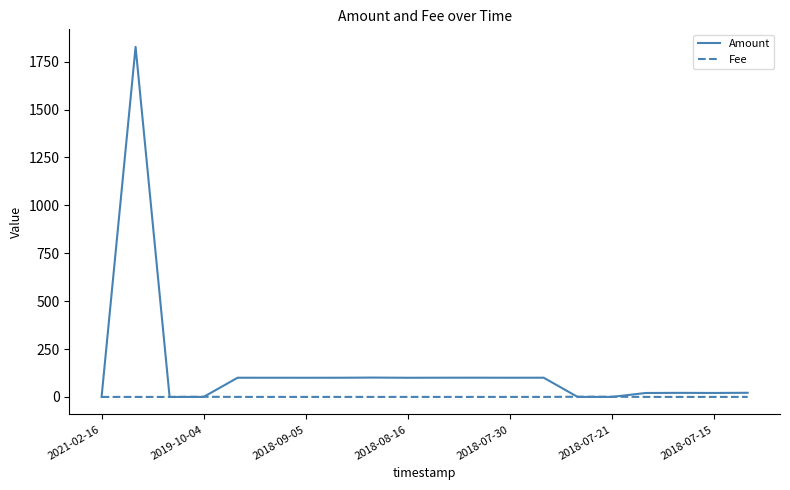

Does the chart display data point markers on the line(s)?

No